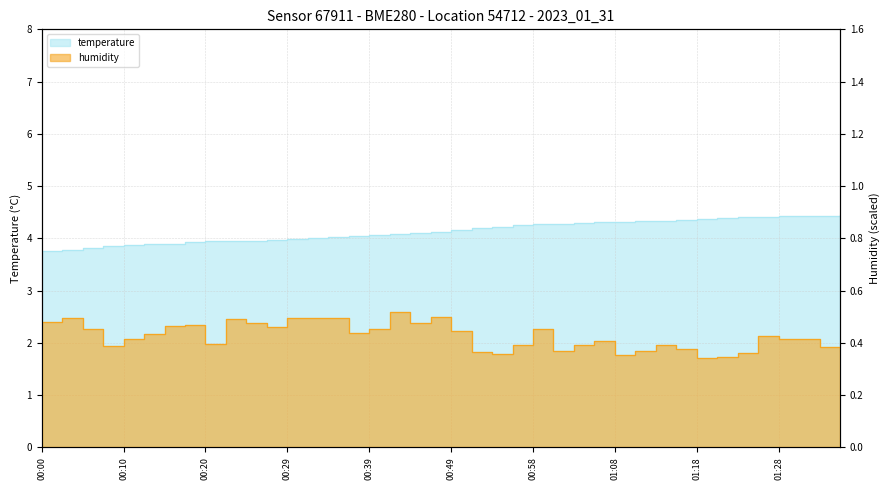

Which series changed the most between 00:17 and 01:03?

temperature